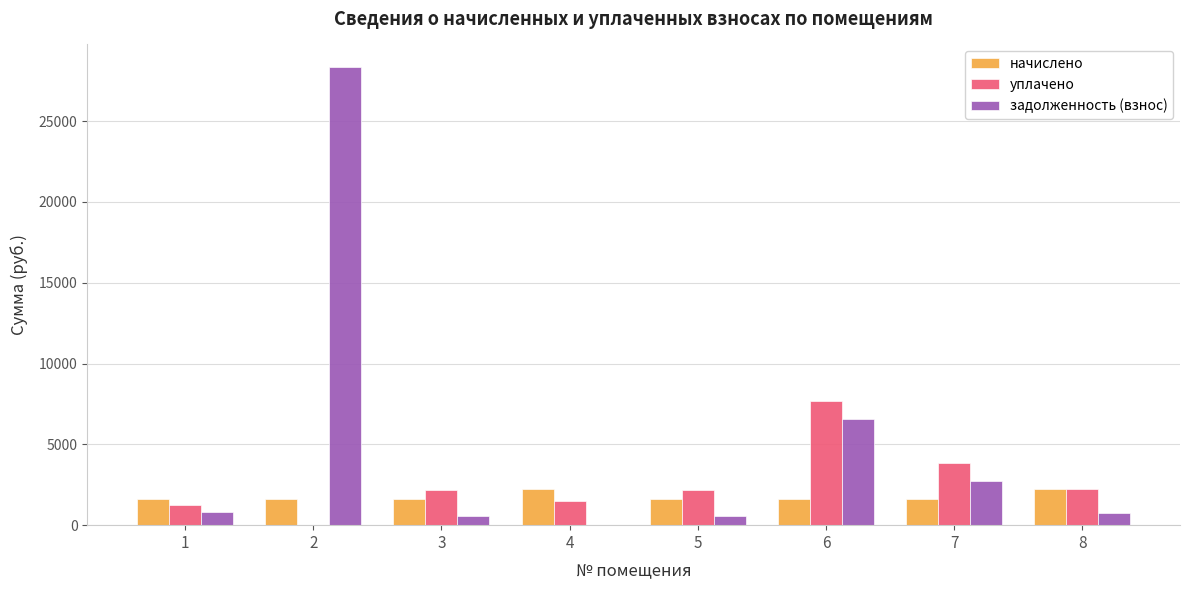

What is the sum of all задолженность (взнос) values?

40328.8